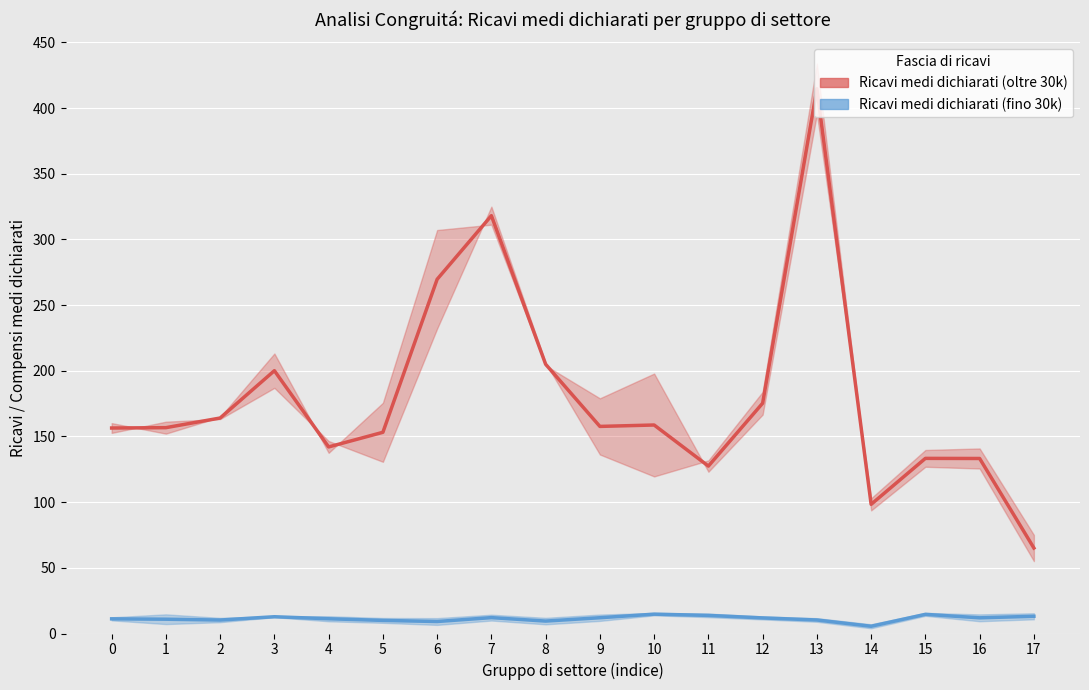

Which has a higher value, 15 or 11?

15